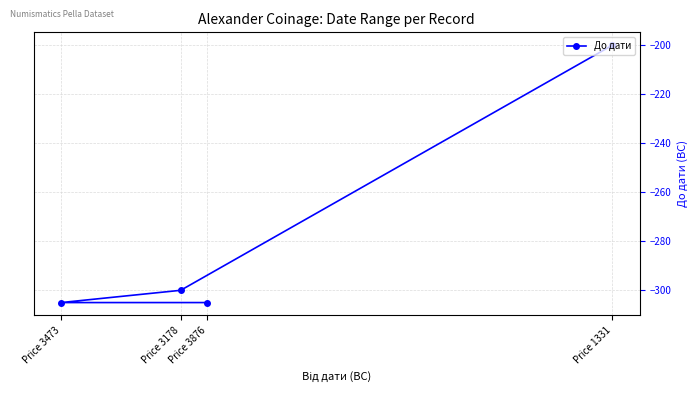

At which category does the chart reach its minimum across all series?

Price 3473